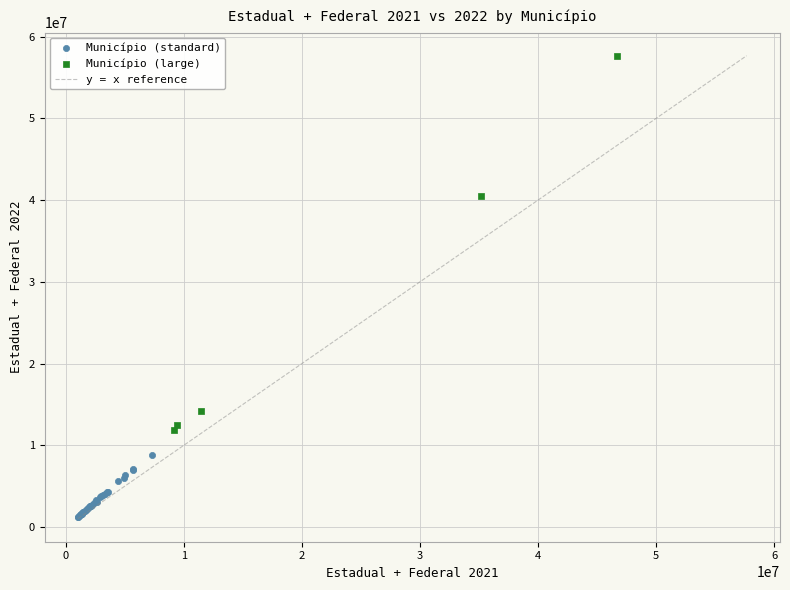

Which series contains the lowest Y value?

Município (standard)